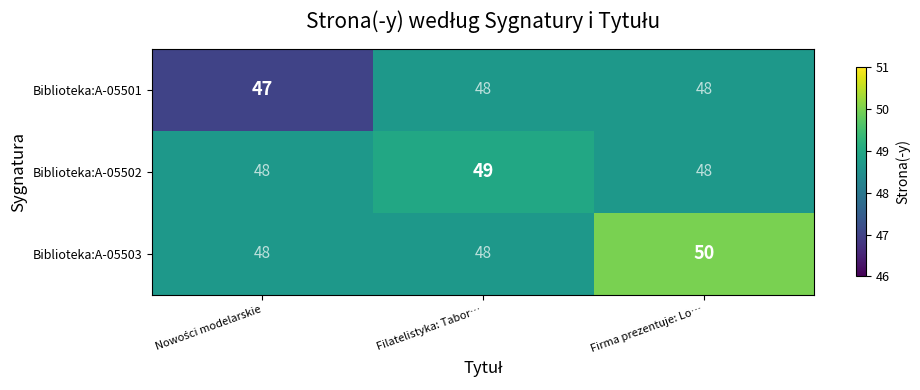

Is it true that Biblioteka:A-05501 equals 28 at Firma prezentuje: Lo…?

False